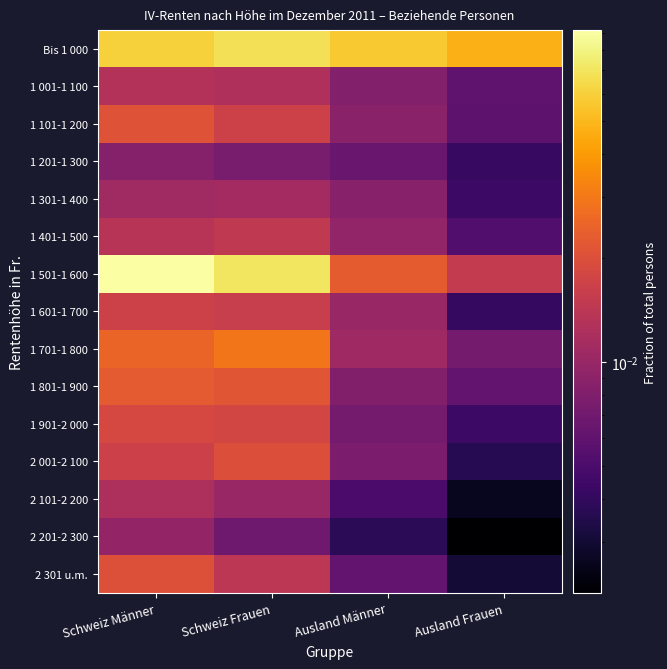

Which series has the widest spread of values?

1 501-1 600